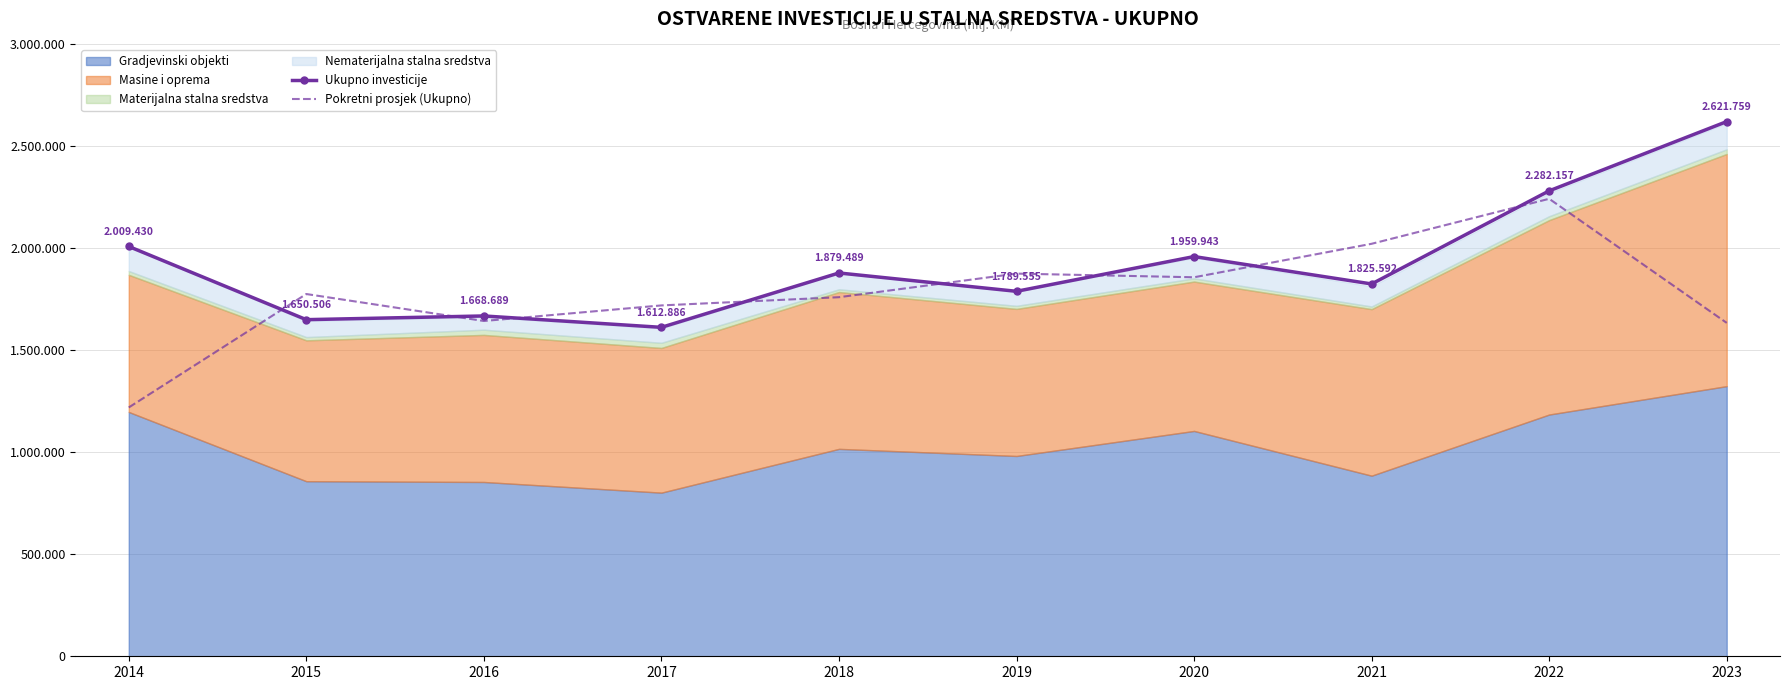

True or false: Ukupno investicije has more than 1 points higher than both neighbors.

True